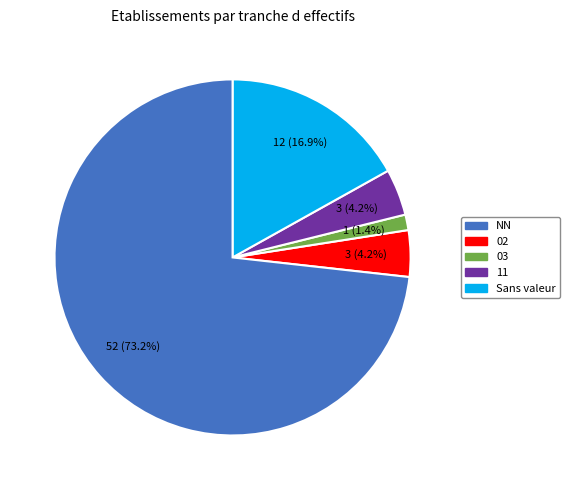

Does any single category account for the majority?

Yes